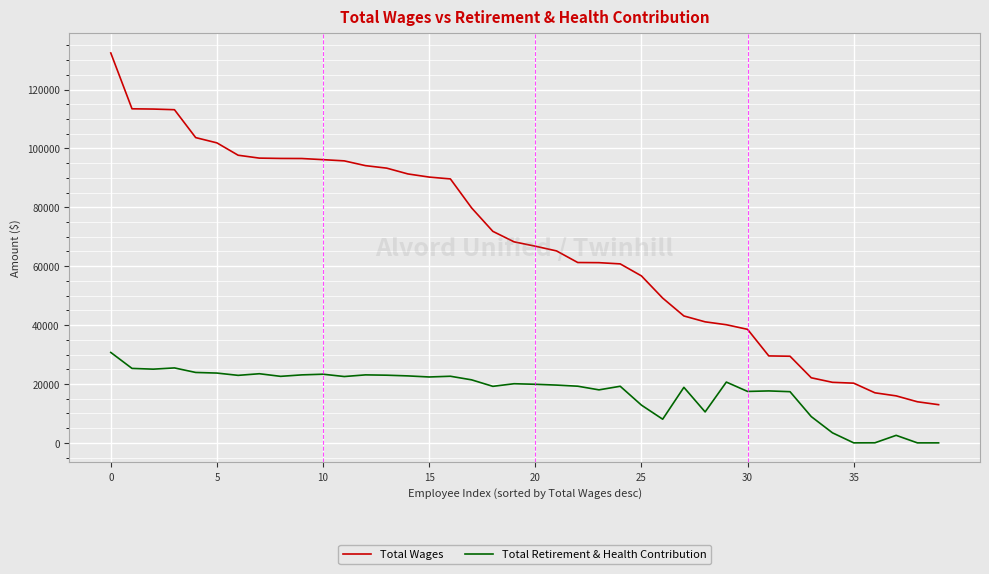

Which series has the widest spread of values?

Total Wages